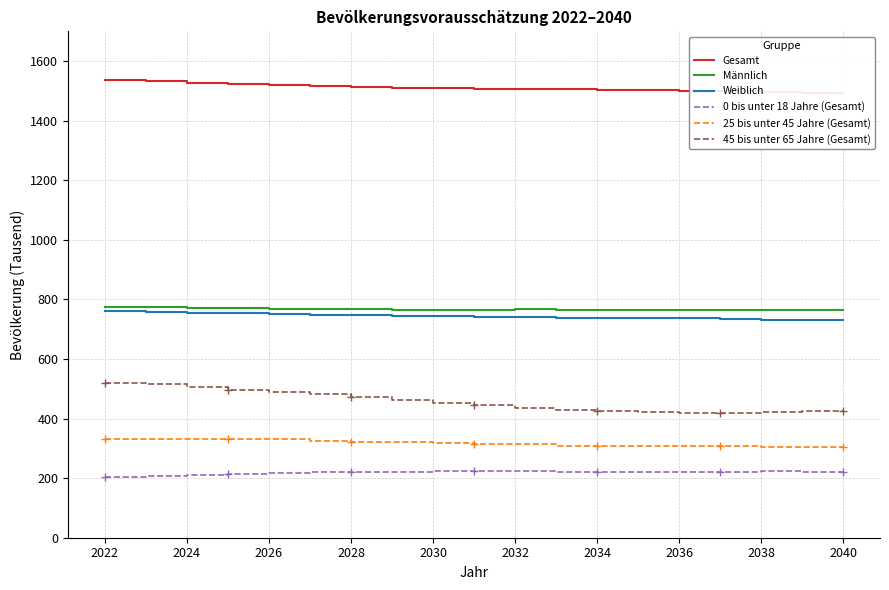

True or false: 0 bis unter 18 Jahre (Gesamt) and 45 bis unter 65 Jahre (Gesamt) intersect in this chart.

False